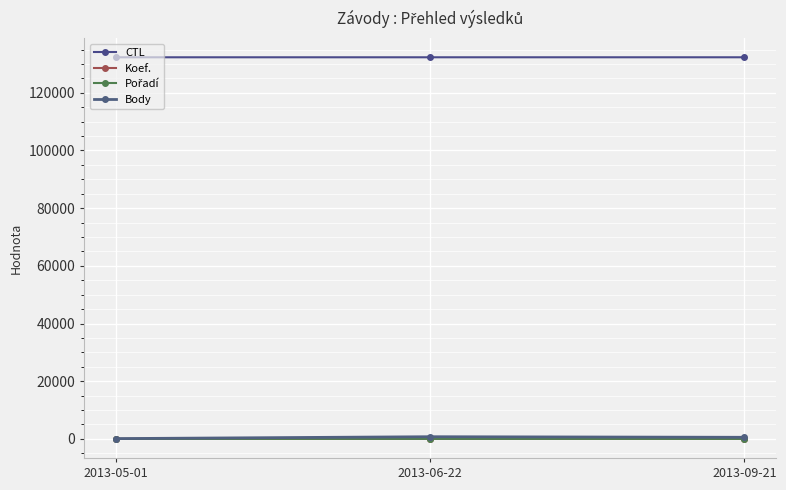

At which label is Body closest to 427?

2013-09-21